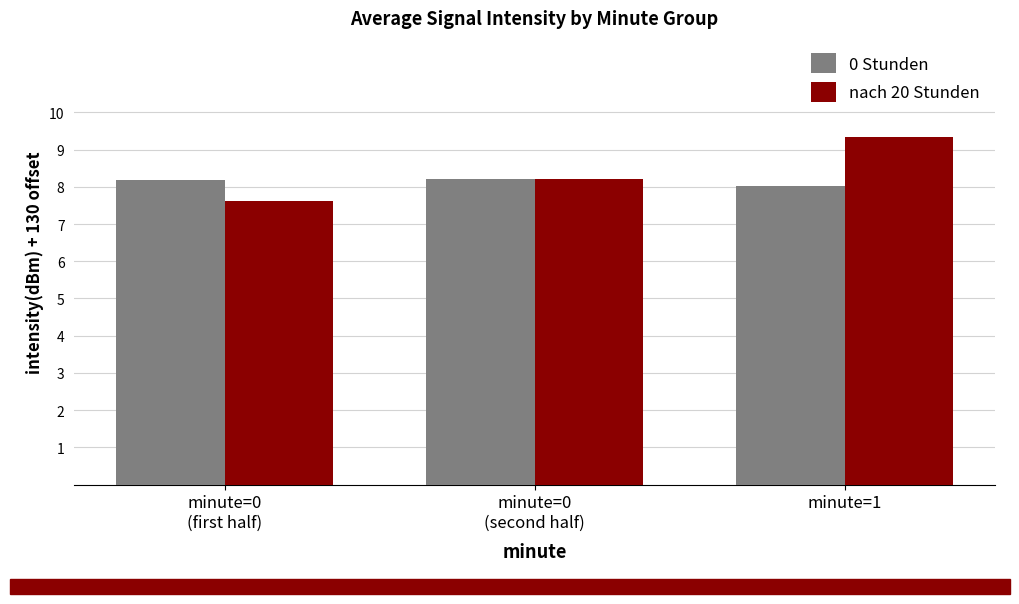

What is the value of the 0 Stunden bar at the 2nd from the left?

8.2